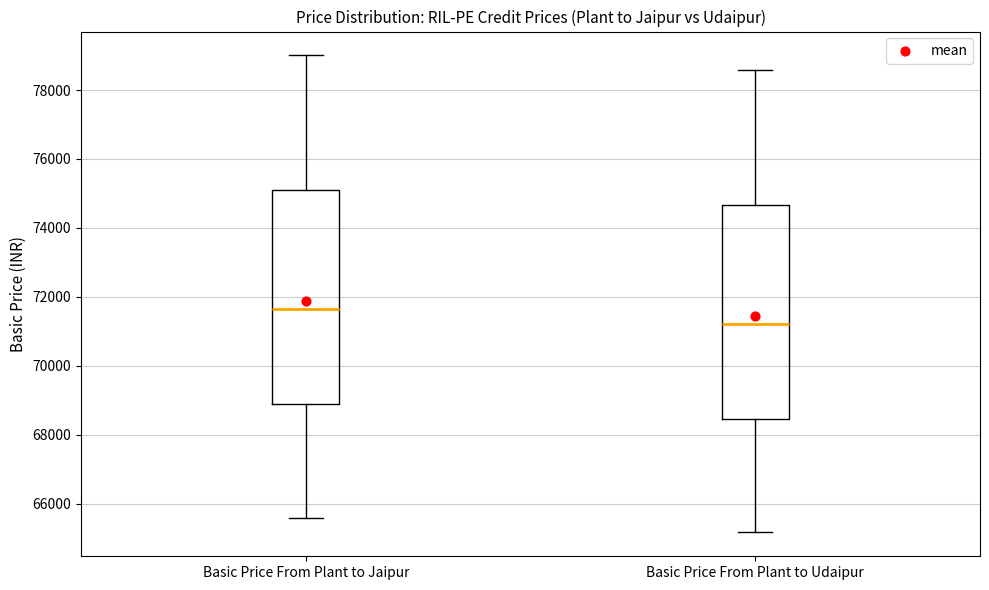

Which box's median line is the lowest?

Basic Price From Plant to Udaipur